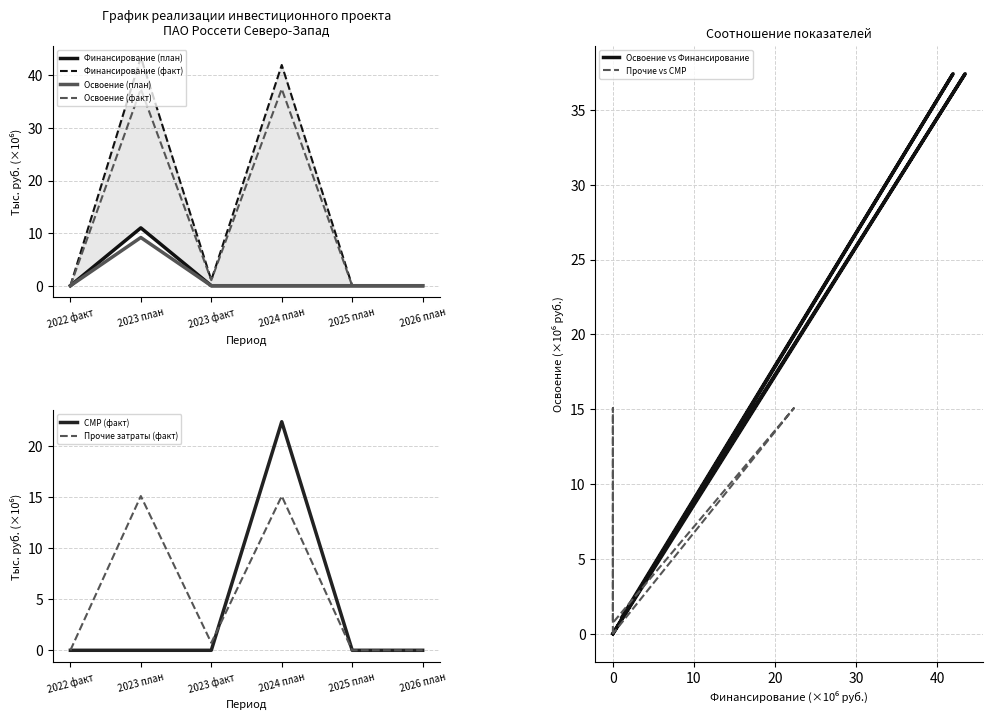

Which series has the largest range (max minus min)?

Финансирование (факт)